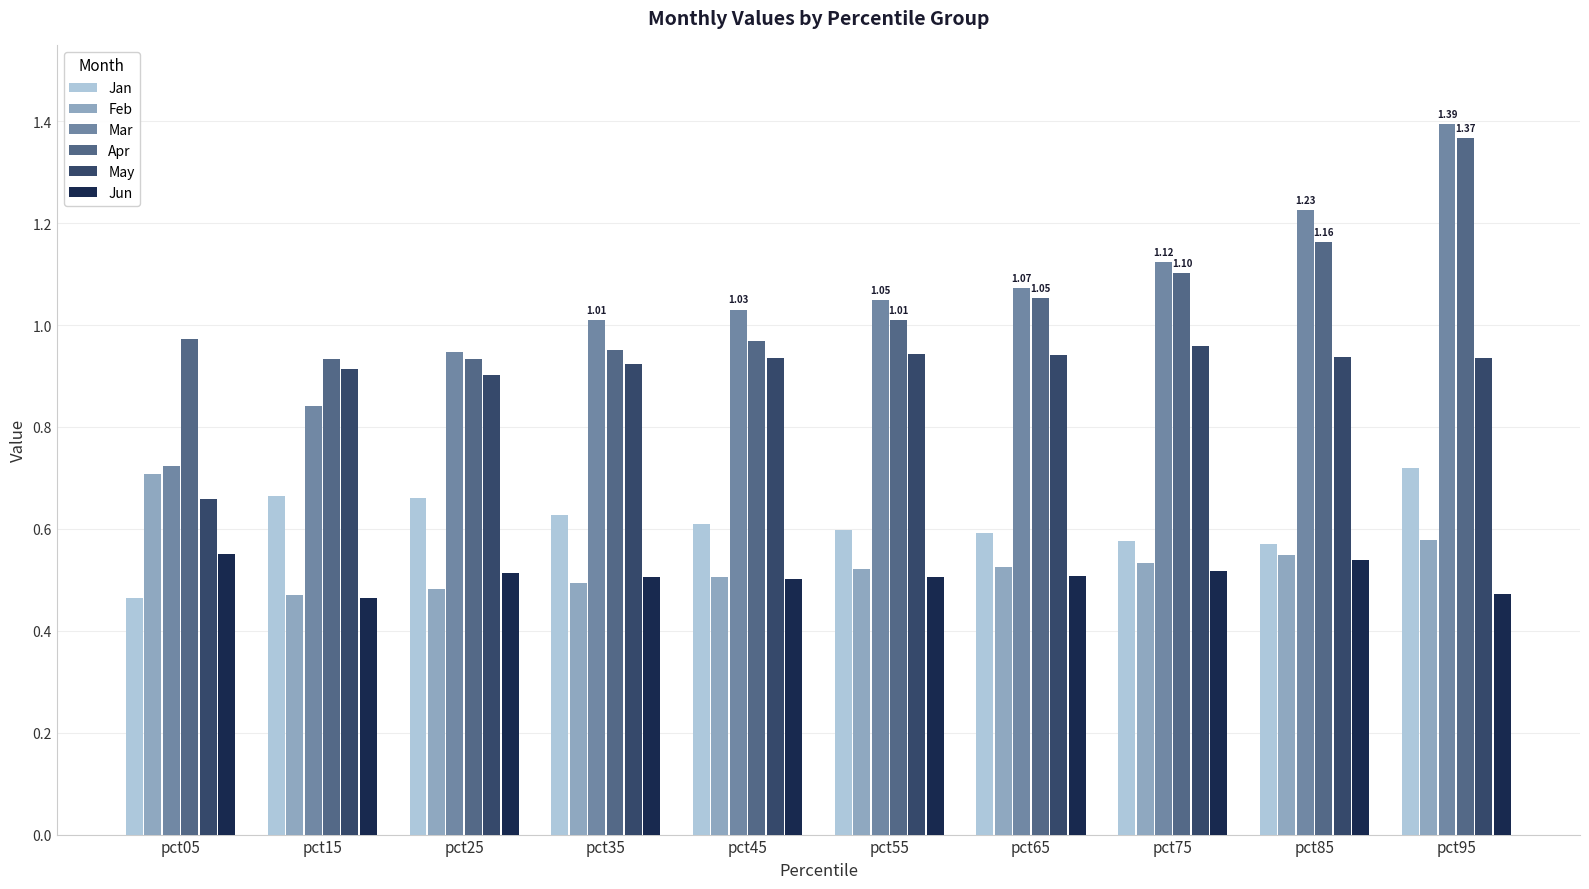

What is the sum of the Apr values at pct95 and pct25?

2.3